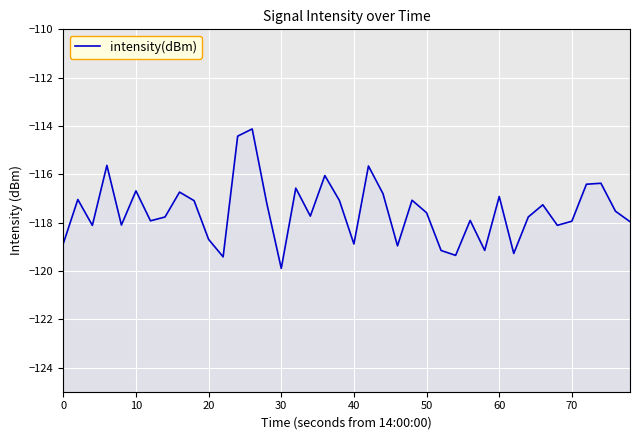

Does the chart display data point markers on the line(s)?

No